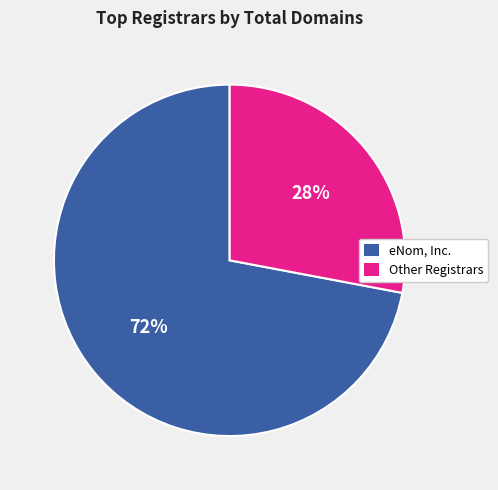

Is there any slice that represents more than half of the pie?

Yes